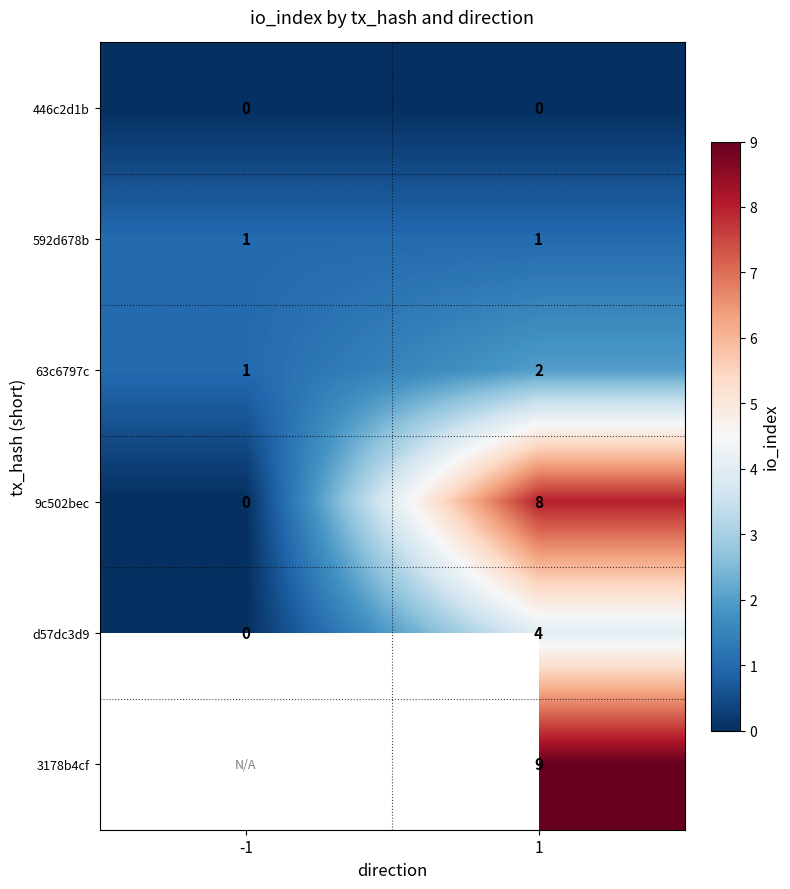

What is the total value across all series at 1?

24